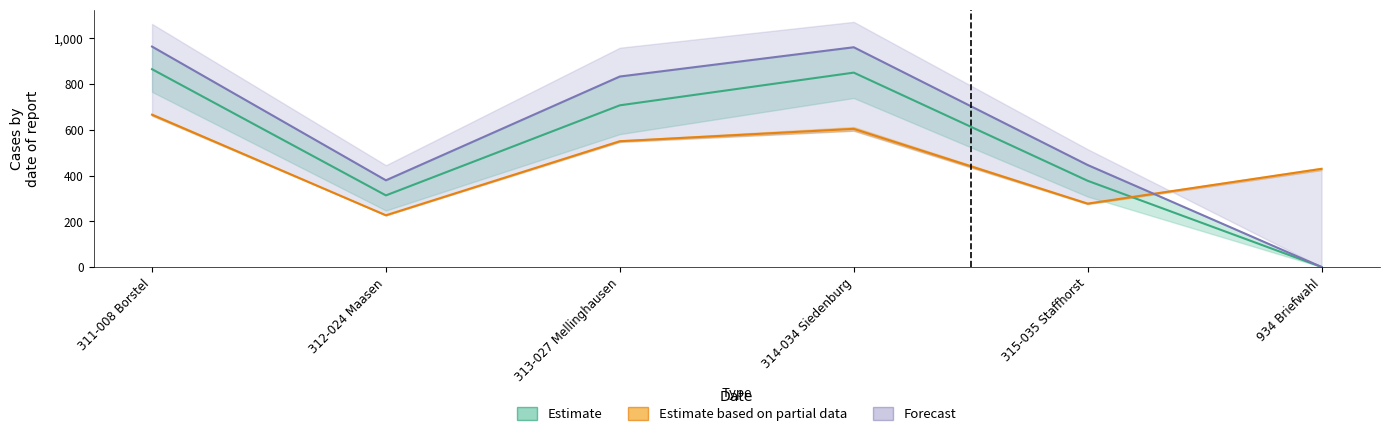

What is the label of the 3rd point from the right?

314-034 Siedenburg